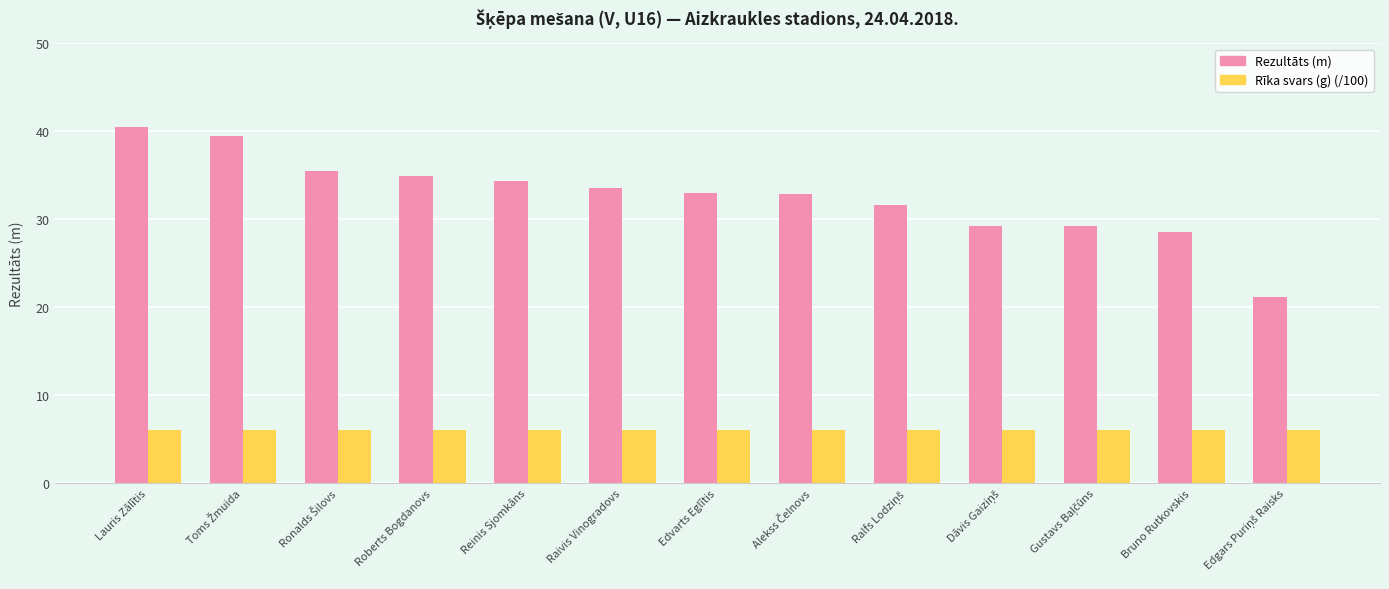

What is the total value across all series at Lauris Zālītis?

46.5